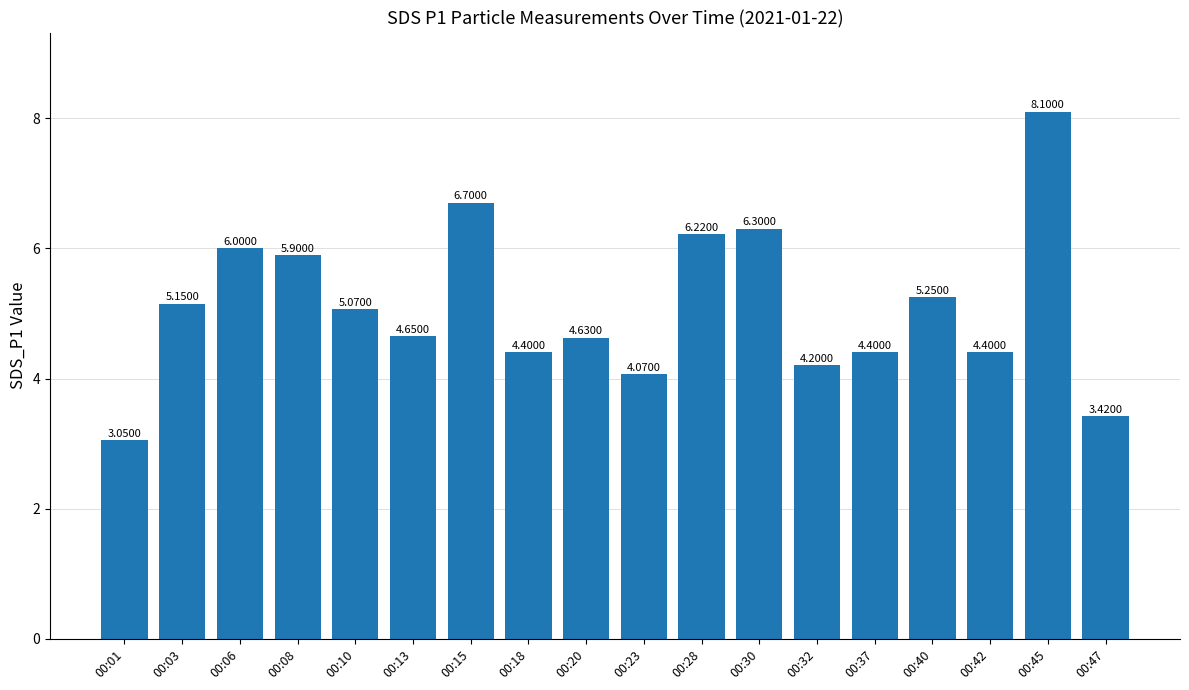

At which label does the data first exceed 5?

00:03